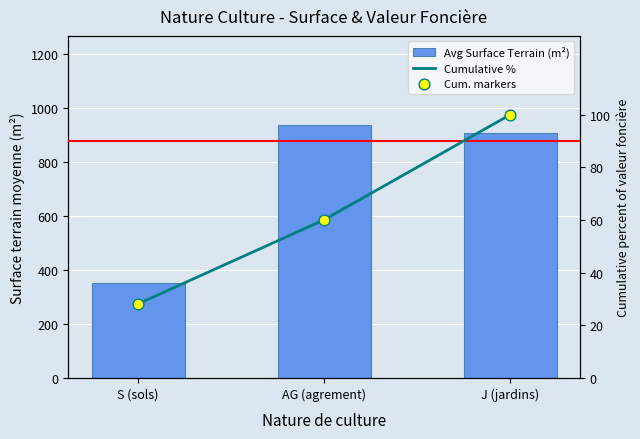

Which series reaches the maximum Y coordinate?

Avg Surface Terrain (m²)